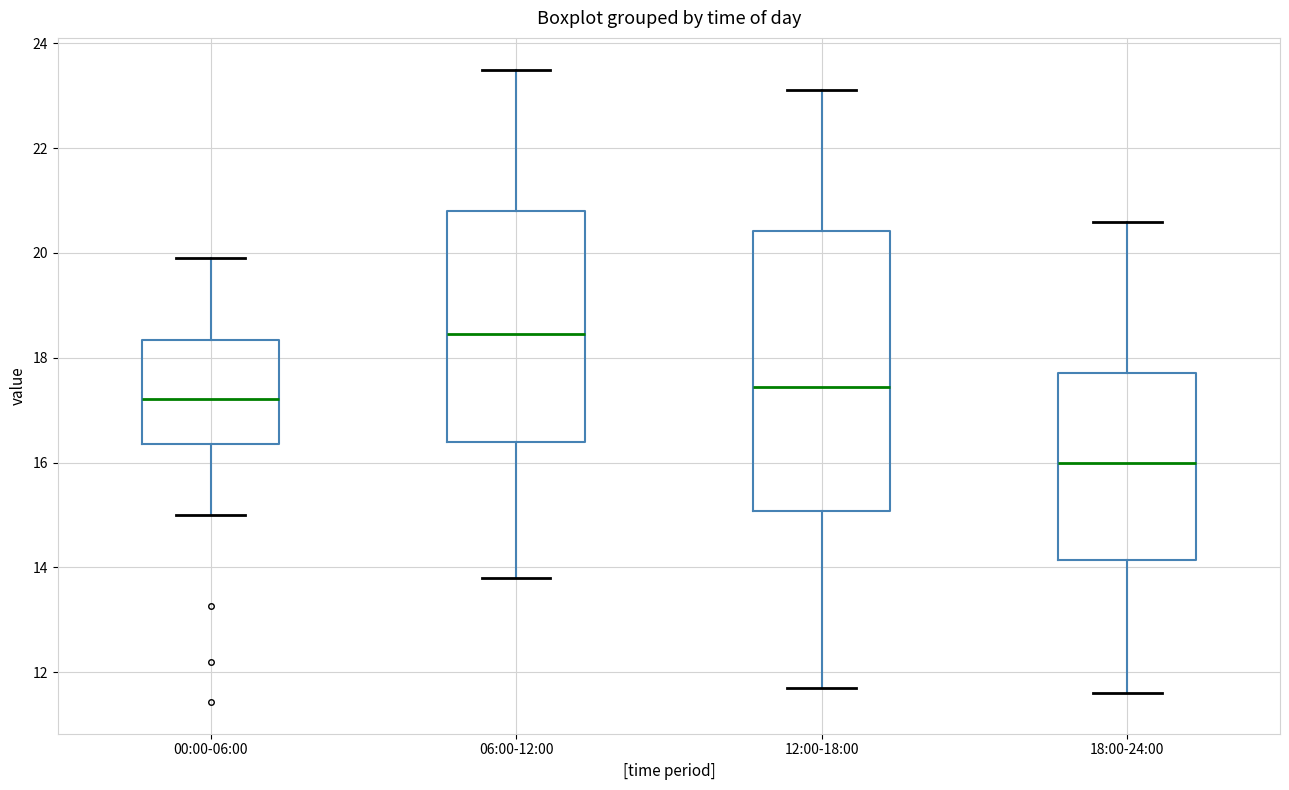

Comparing the boxes themselves (not the whiskers), which one is the tallest?

12:00-18:00